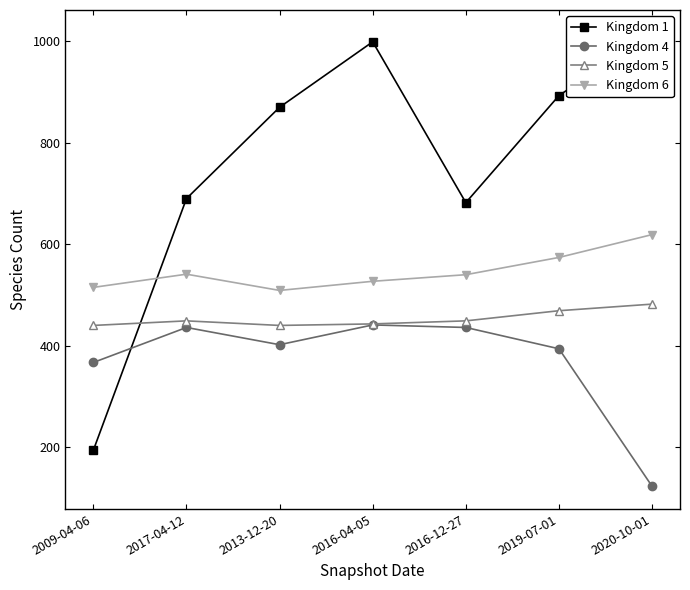

At which category is the sum across all series the highest?

2016-04-05